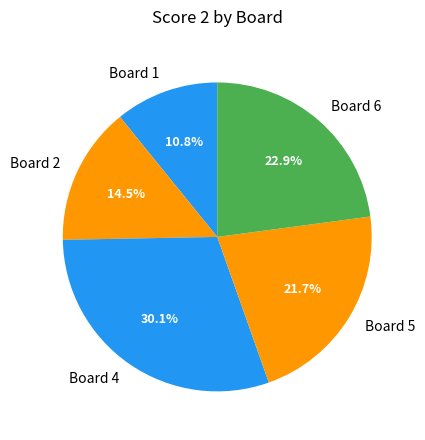

What is the largest slice in the pie chart?

Board 4